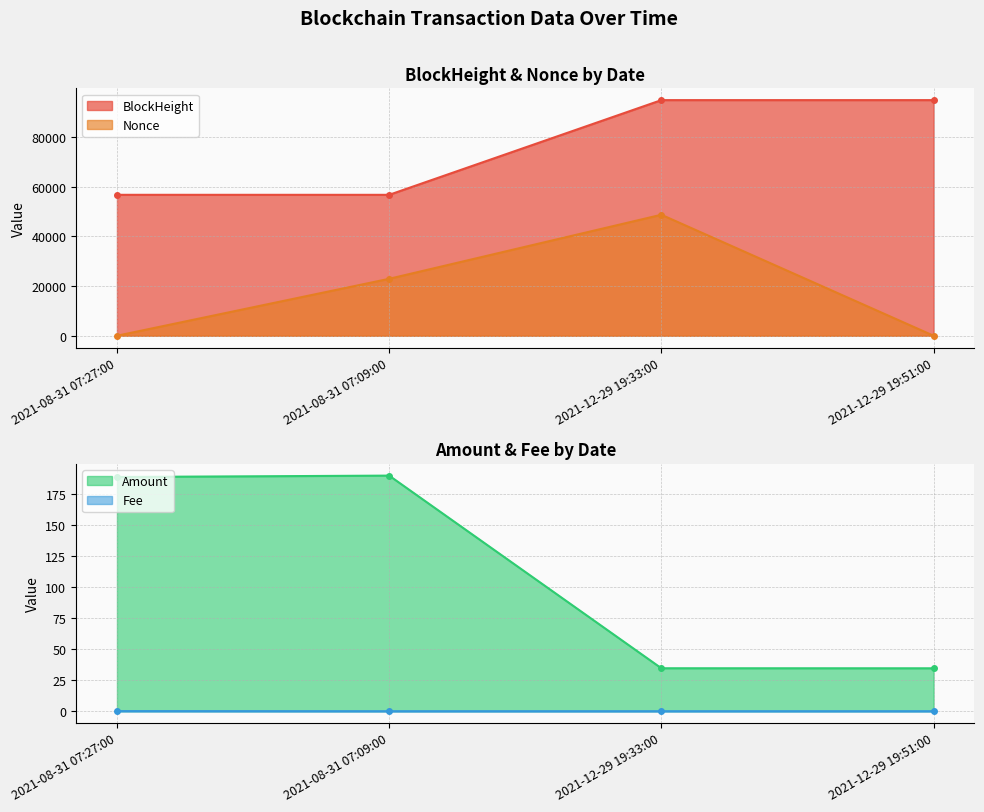

True or false: BlockHeight and Nonce cross at least once.

False